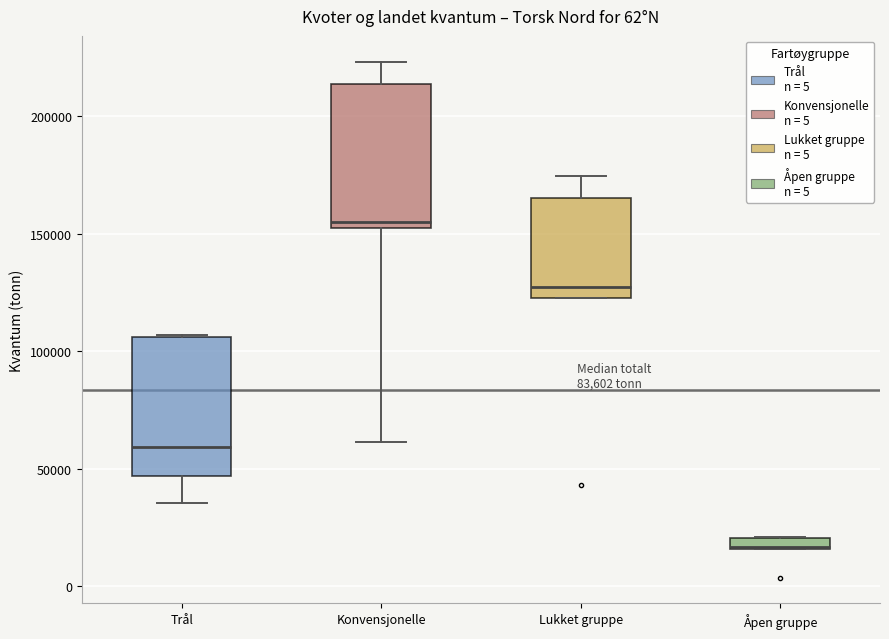

Where does the upper whisker of the box for Konvensjonelle end on the y-axis? The values are not printed on the chart, so give them approximately, as read against the axis.

225000